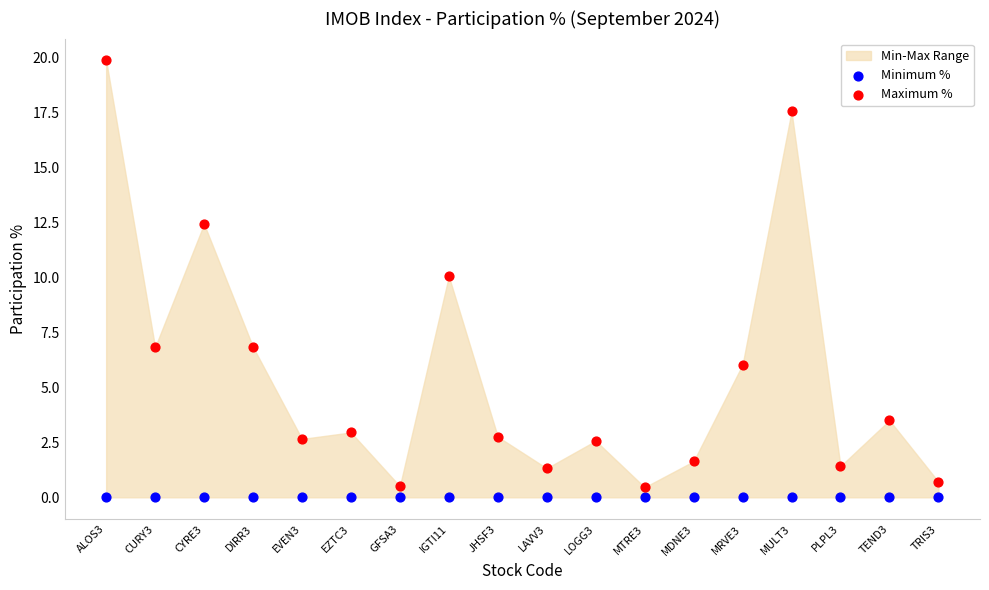

Across all series, what Y value is closest to 9?

10.0